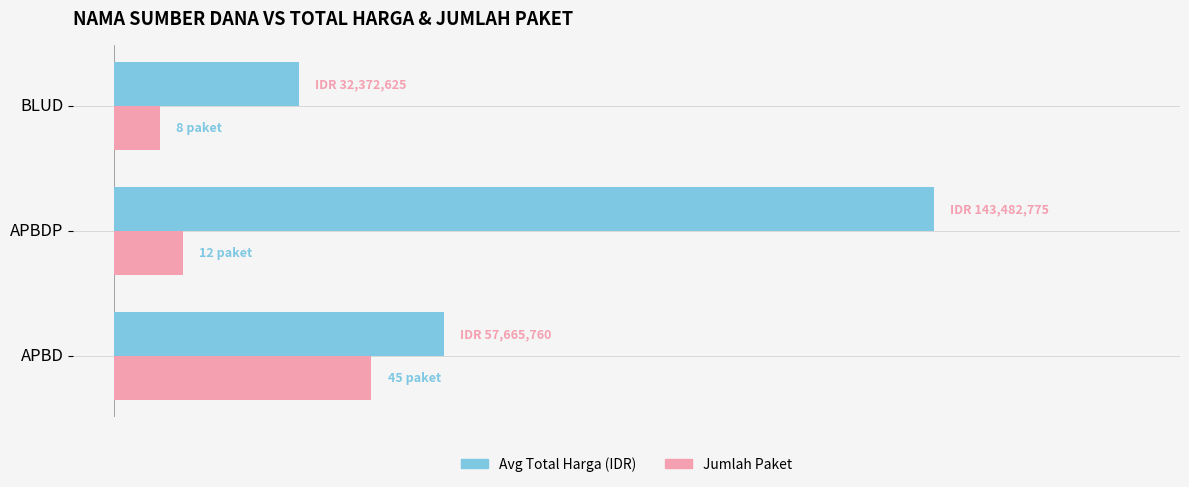

Which category has the lowest value across all series?

BLUD